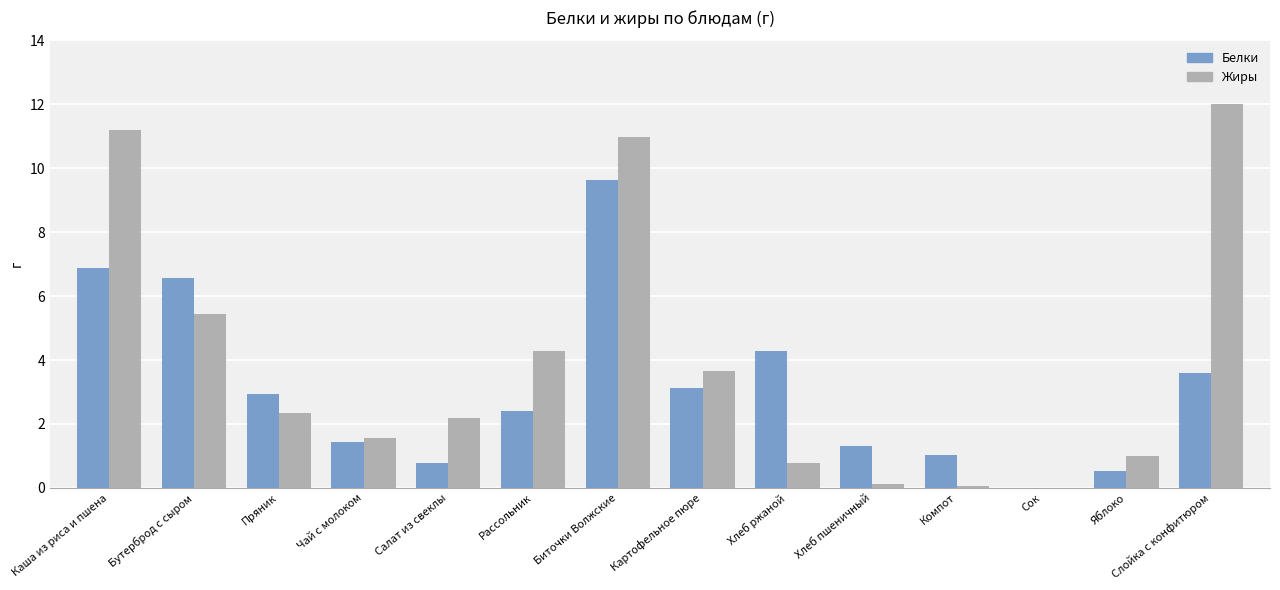

Reading right to left, what are all the values shown in this chart?

Белки: Слойка с конфитюром=3.6	Яблоко=0.5	Сок=0.0	Компот=1.0	Хлеб пшеничный=1.3	Хлеб ржаной=4.3	Картофельное пюре=3.1	Биточки Волжские=9.6	Рассольник=2.4	Салат из свеклы=0.8	Чай с молоком=1.4	Пряник=3.0	Бутерброд с сыром=6.6	Каша из риса и пшена=6.9
Жиры: Слойка с конфитюром=12.0	Яблоко=1.0	Сок=0.0	Компот=0.1	Хлеб пшеничный=0.1	Хлеб ржаной=0.8	Картофельное пюре=3.7	Биточки Волжские=11.0	Рассольник=4.3	Салат из свеклы=2.2	Чай с молоком=1.6	Пряник=2.4	Бутерброд с сыром=5.5	Каша из риса и пшена=11.2